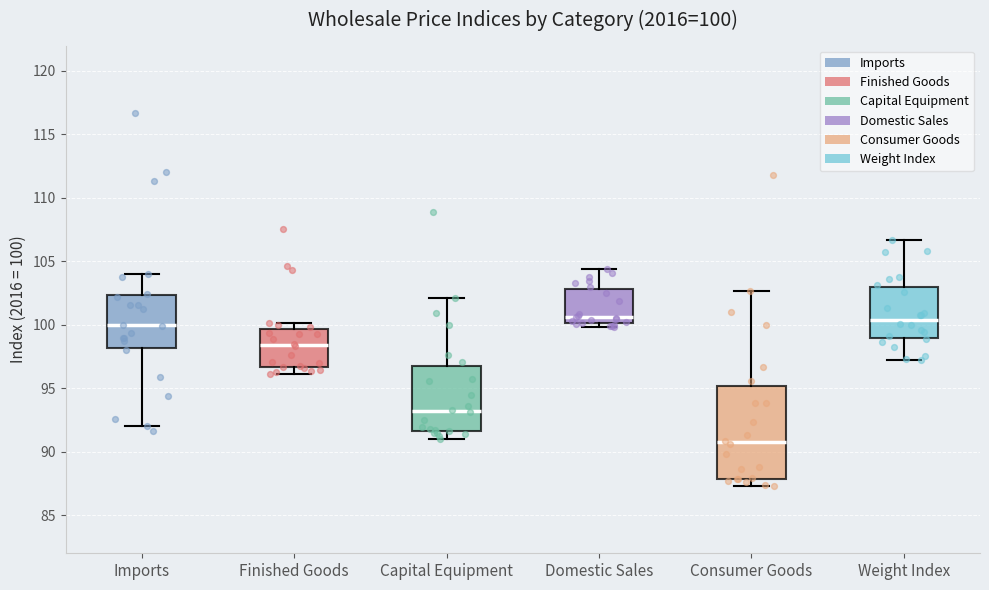

Comparing the boxes themselves (not the whiskers), which one is the tallest?

Consumer Goods